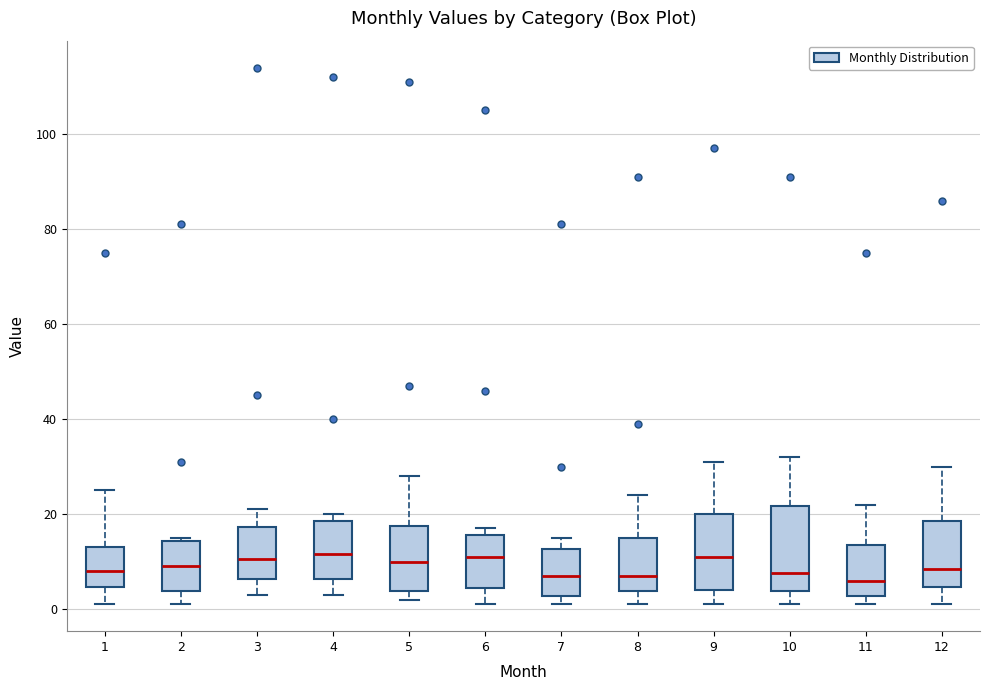

Reading left to right, transcribe this box plot: for each box, give where its median line is, the range the box spans, and where its two whiskers end, as read against the y-axis. The values are not printed on the chart, so give them approximately, as read against the axis.

1: median 8, box 4 to 14, whiskers 2 to 26
2: median 10, box 4 to 14, whiskers 2 to 16
3: median 10, box 6 to 18, whiskers 4 to 22
4: median 12, box 6 to 18, whiskers 4 to 20
5: median 10, box 4 to 18, whiskers 2 to 28
6: median 12, box 4 to 16, whiskers 2 to 18
7: median 8, box 2 to 12, whiskers 2 (just below the box's lower edge) to 16
8: median 8, box 4 to 16, whiskers 2 to 24
9: median 12, box 4 to 20, whiskers 2 to 32
10: median 8, box 4 to 22, whiskers 2 to 32
11: median 6, box 2 to 14, whiskers 2 (just below the box's lower edge) to 22
12: median 8, box 4 to 18, whiskers 2 to 30